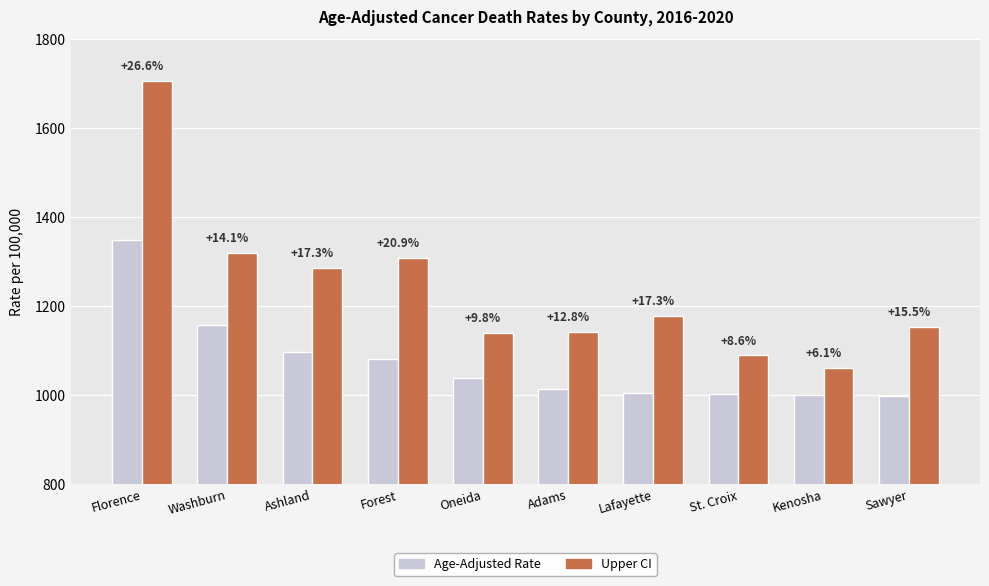

What are all the series names shown in the legend?

Age-Adjusted Rate, Upper CI